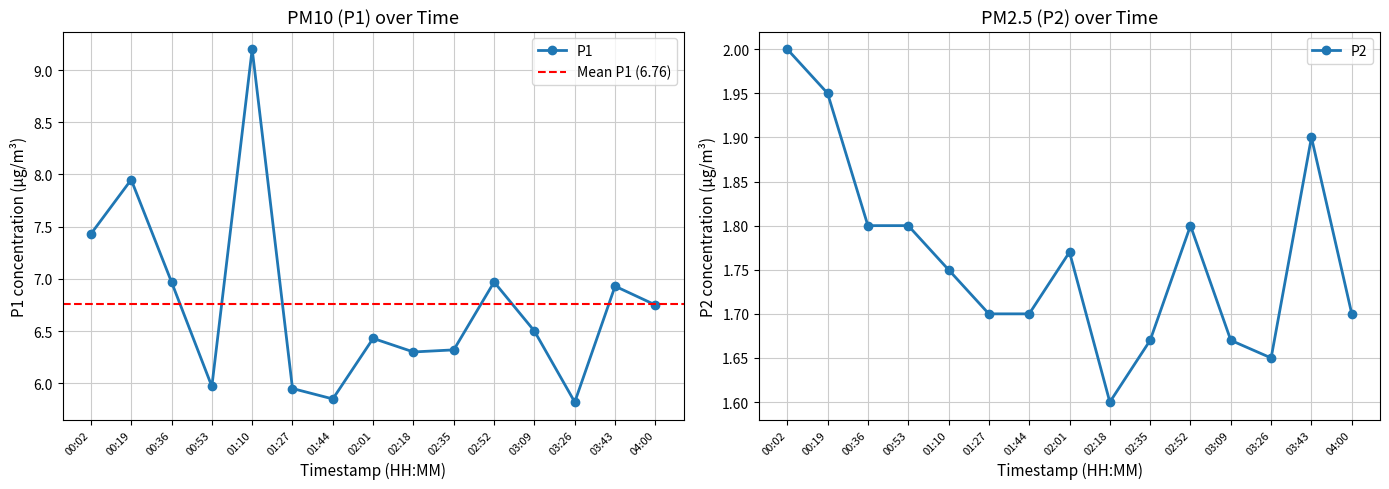

Between 00:02 and 03:26, which is larger?

00:02